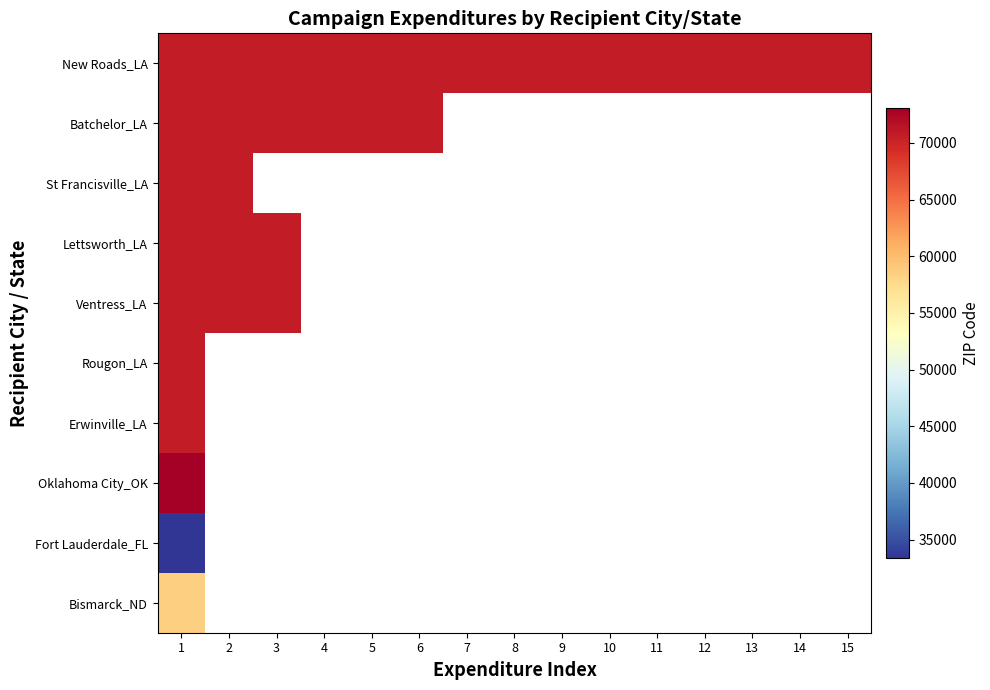

What is the smallest value displayed?

33336.0